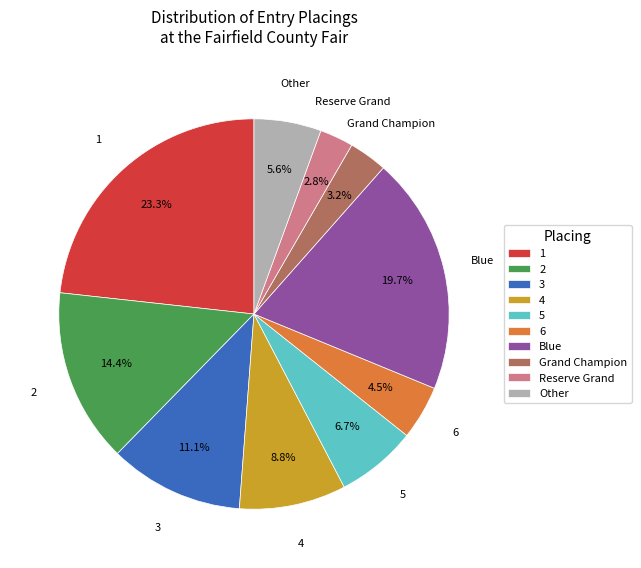

Combined, do Blue and 5 account for over 50%?

No